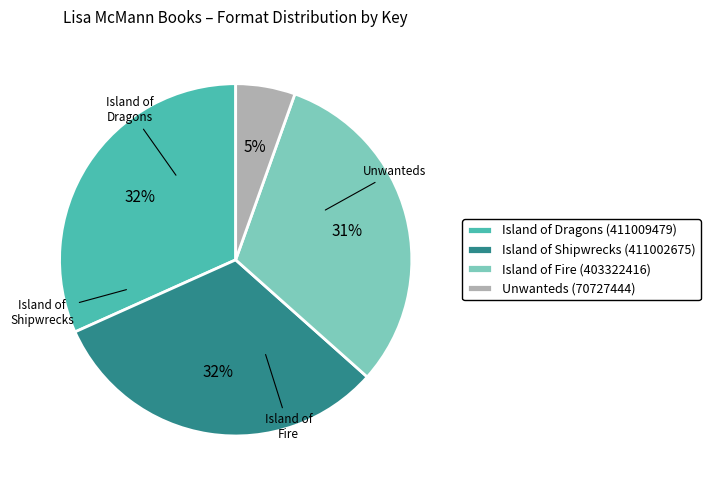

Is the sum of Unwanteds and Island of Shipwrecks greater than half?

No